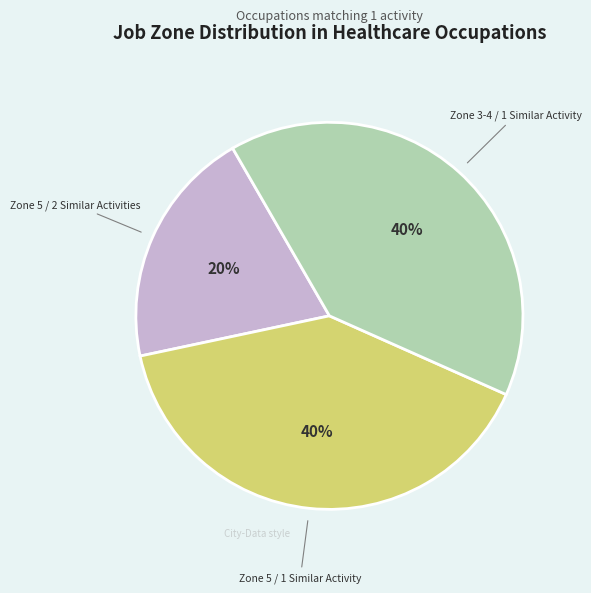

To the nearest percent, what is the difference between the largest and smallest slice percentages?

20%